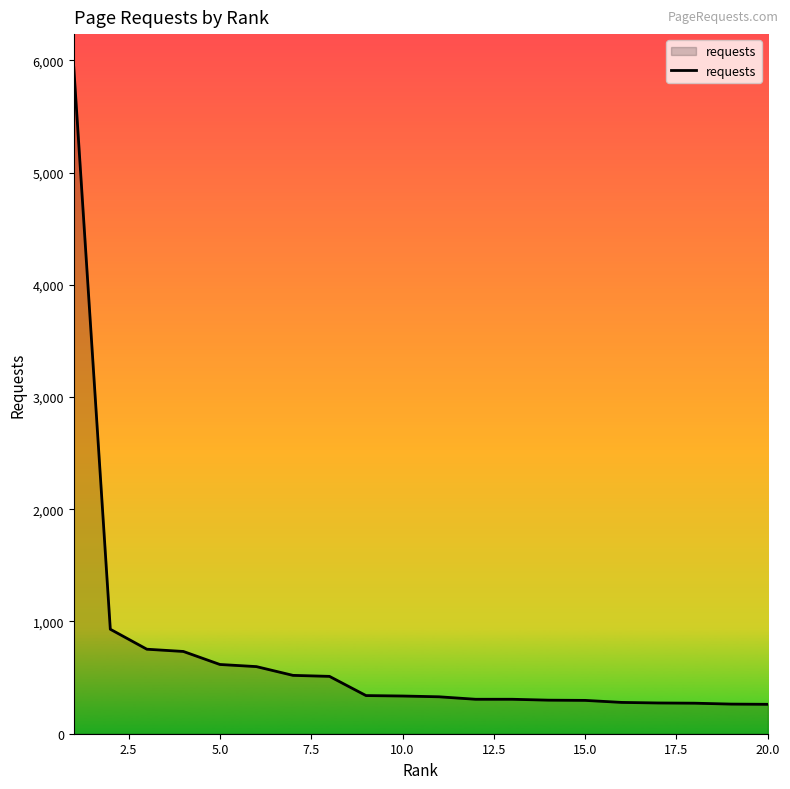

What is the difference between the maximum and second lowest values?

5673